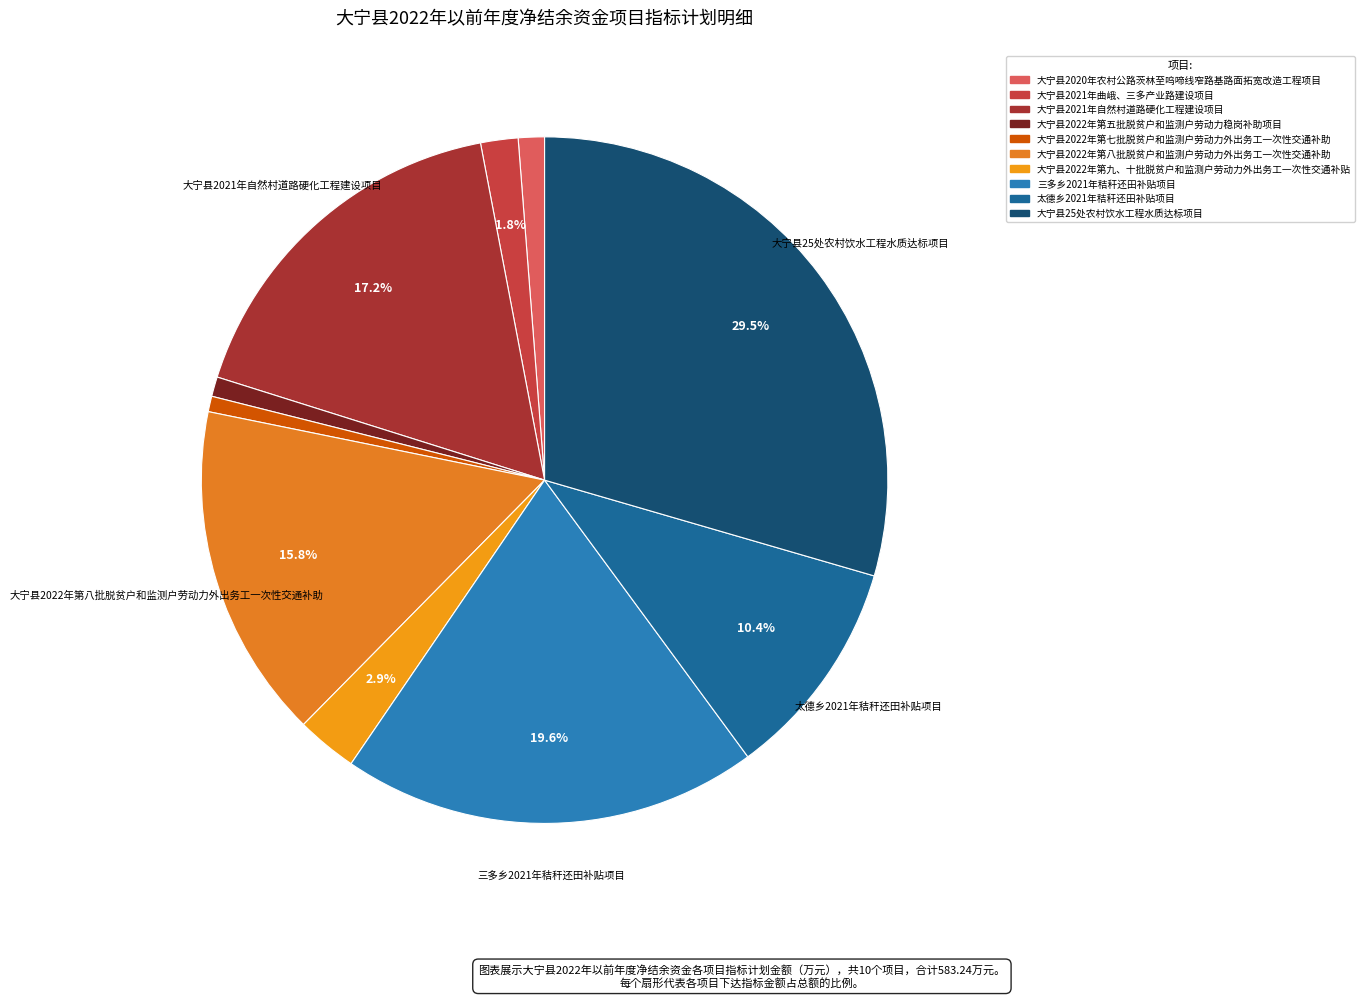

Is 三多乡2021年秸秆还田补贴项目 the majority of the pie?

No